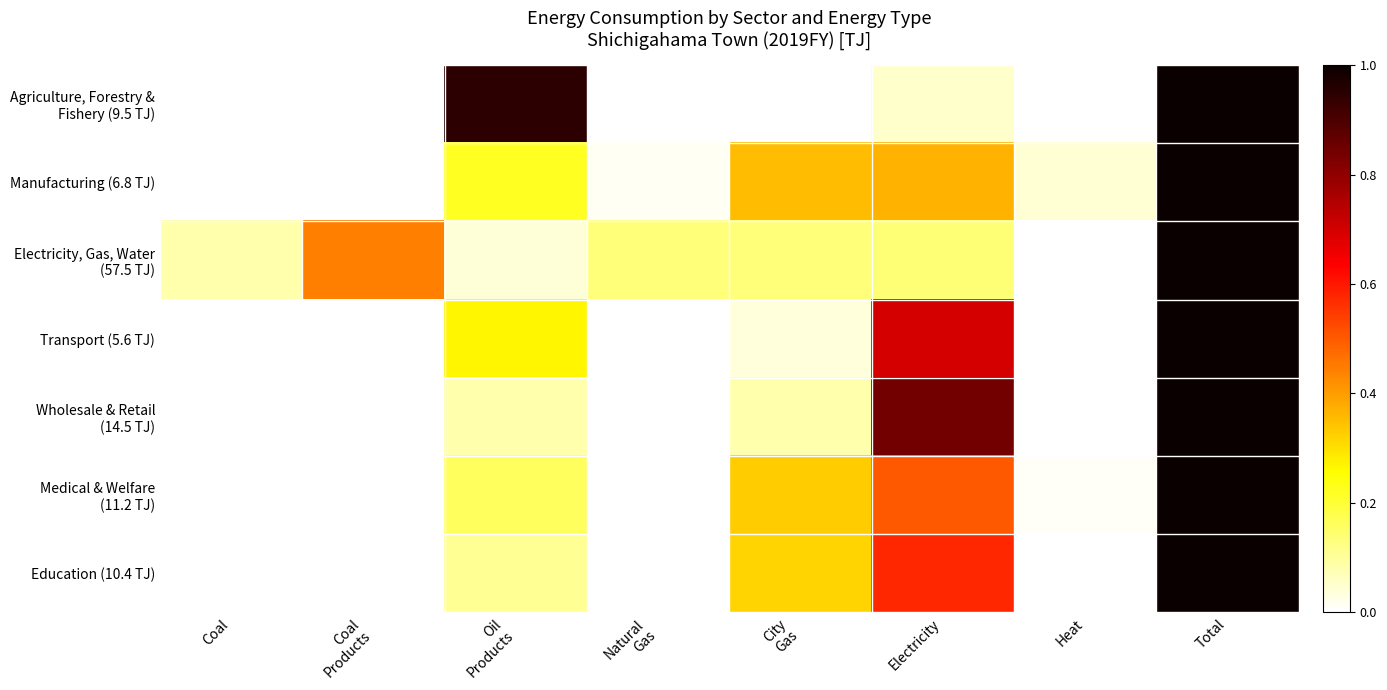

At Oil Products, list the series in order from smallest to largest.

Electricity, Gas, Water (57.5 TJ), Wholesale & Retail (14.5 TJ), Education (10.4 TJ), Medical & Welfare (11.2 TJ), Manufacturing (6.8 TJ), Transport (5.6 TJ), Agriculture, Forestry & Fishery (9.5 TJ)